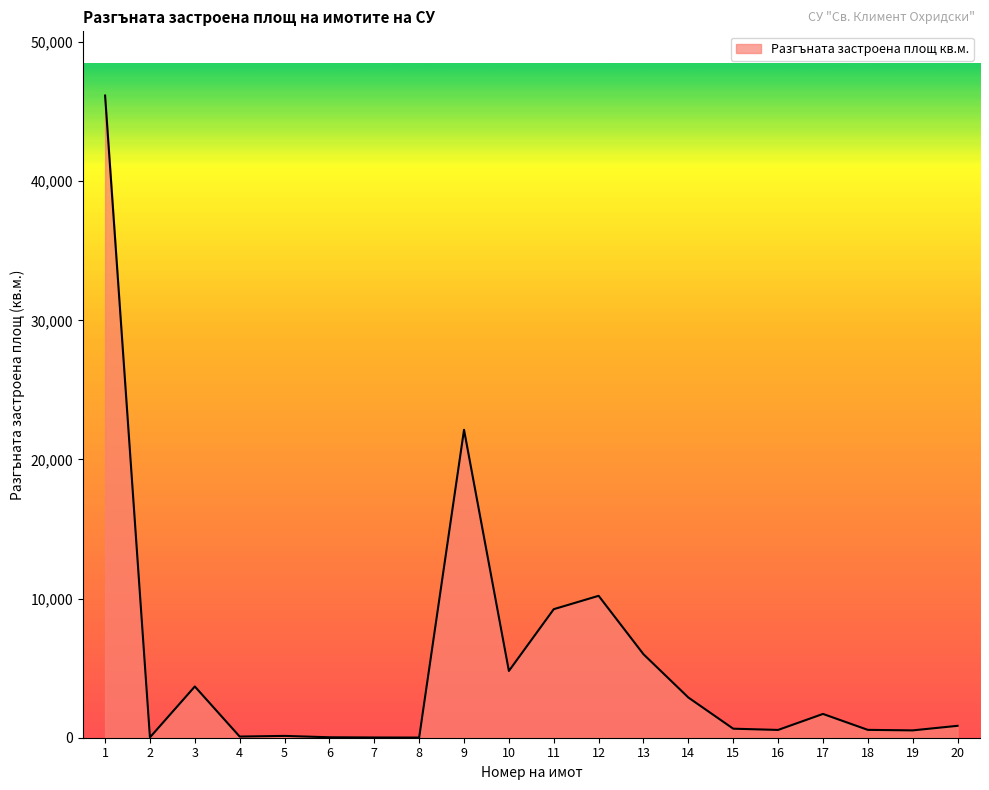

The value at 1 is 23009.3. True or false?

False